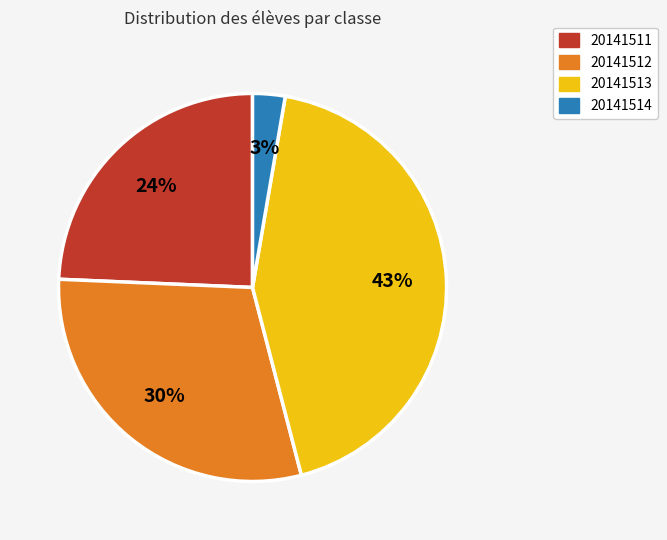

To the nearest percent, what portion does 20141513 represent?

43%